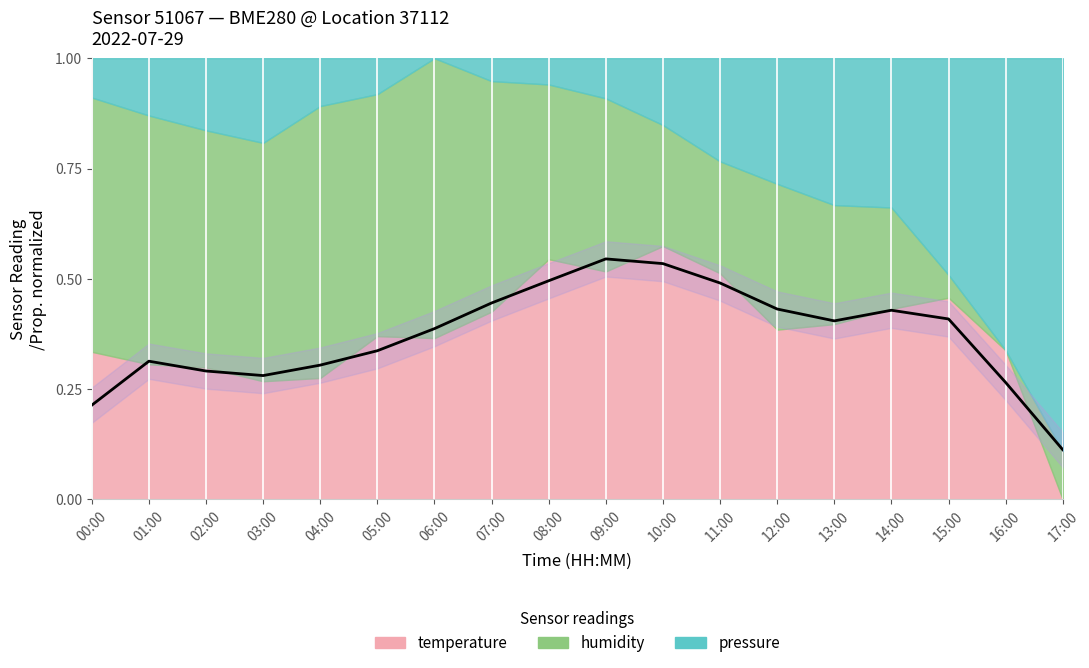

At which category does the chart reach its minimum across all series?

17:00